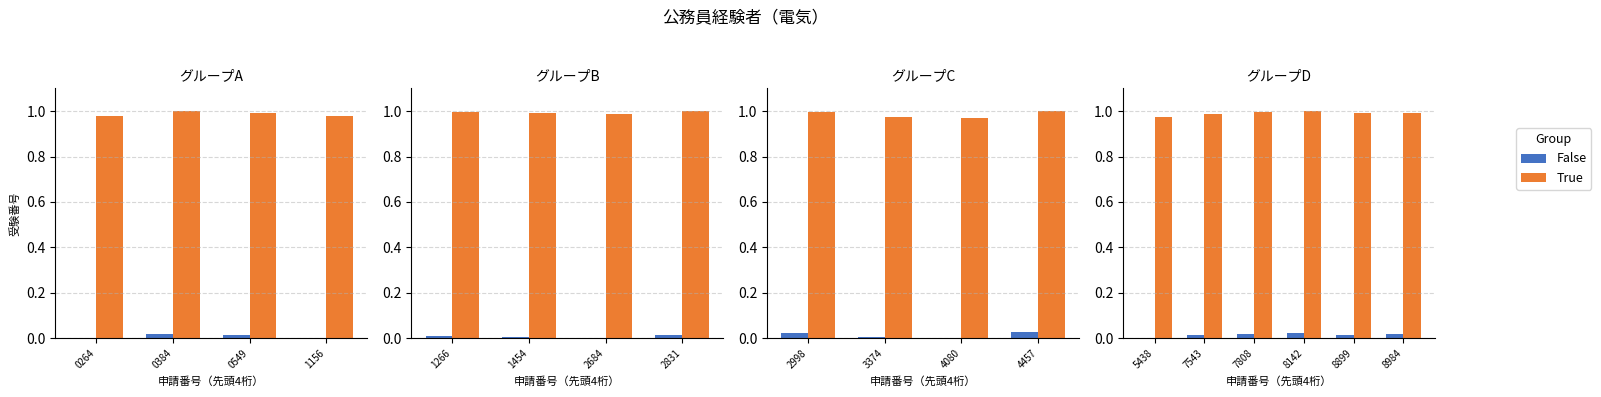

The value of True at 8899 is 1.0. True or false?

True